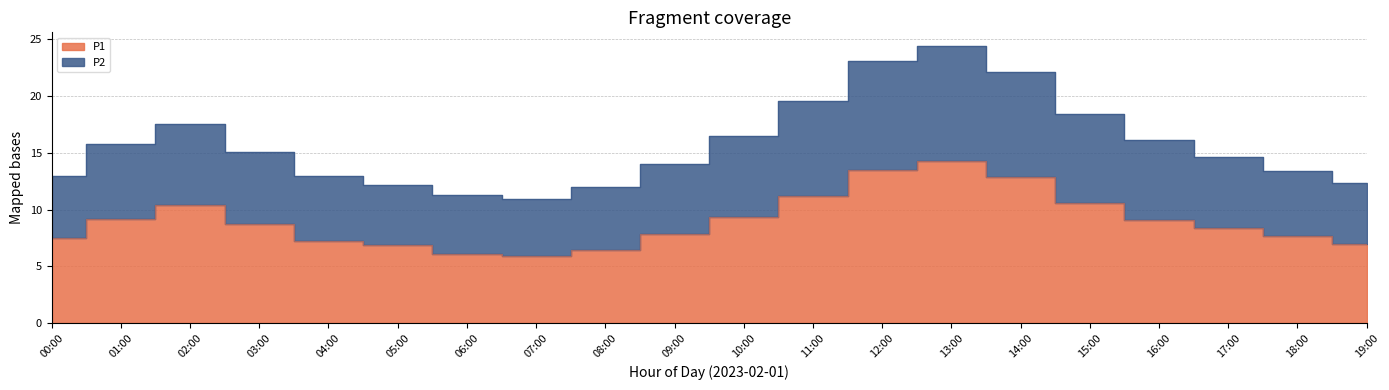

True or false: P1 has more than 2 interior local peaks.

False